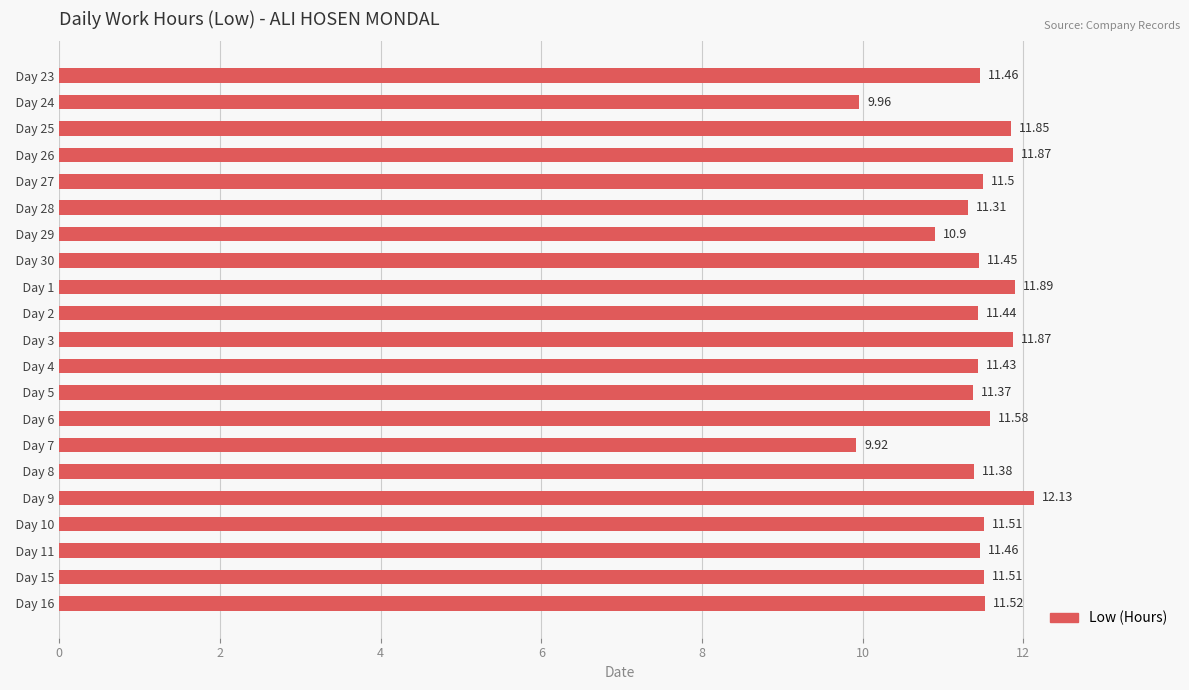

How many bars are there in total?

21